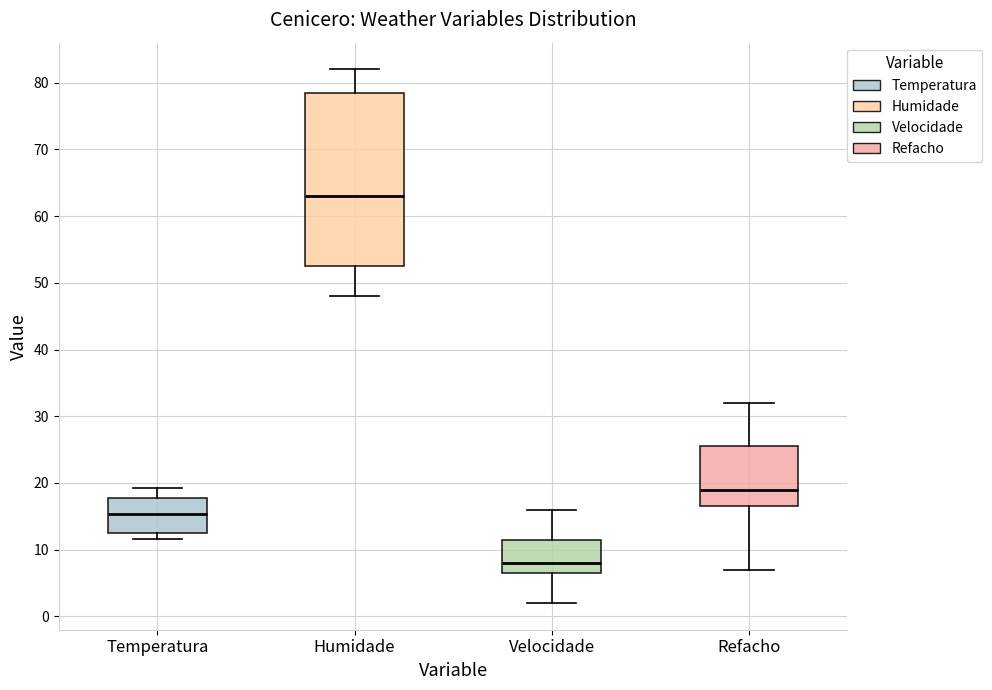

Which box has the highest median line?

Humidade